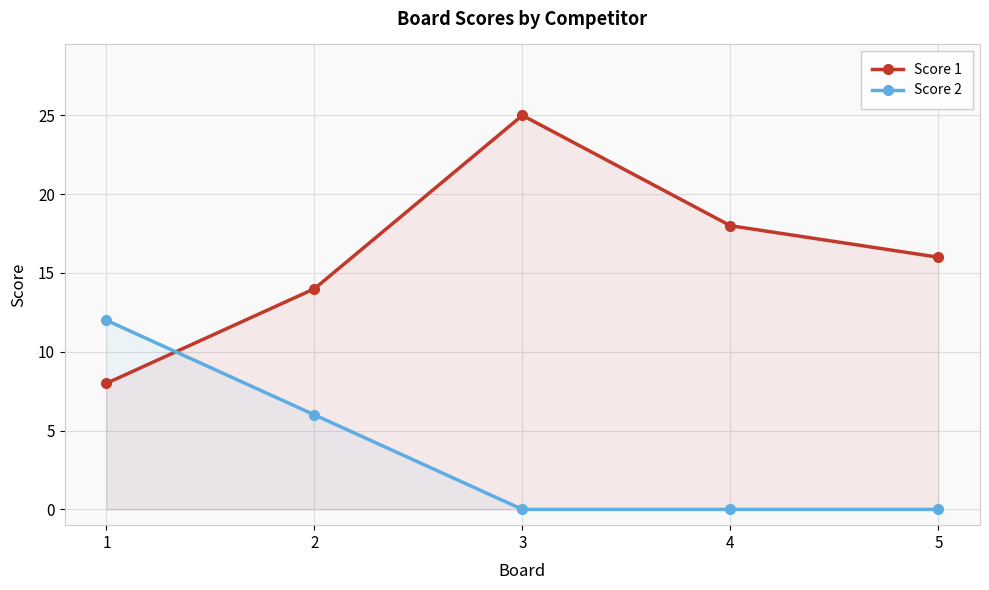

What is the maximum value for Score 1?

25